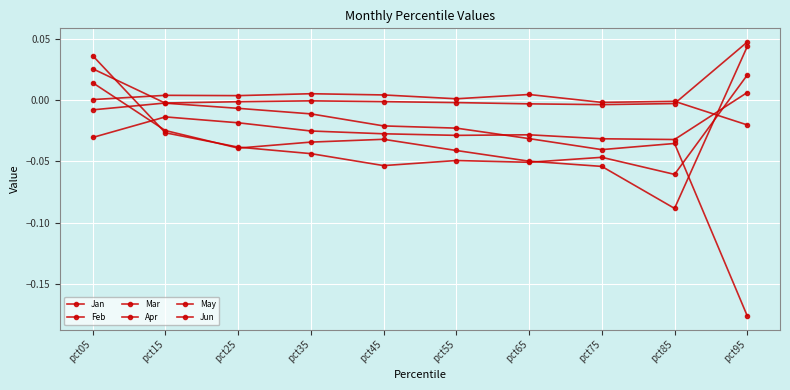

How many values in Jan are above zero?

2